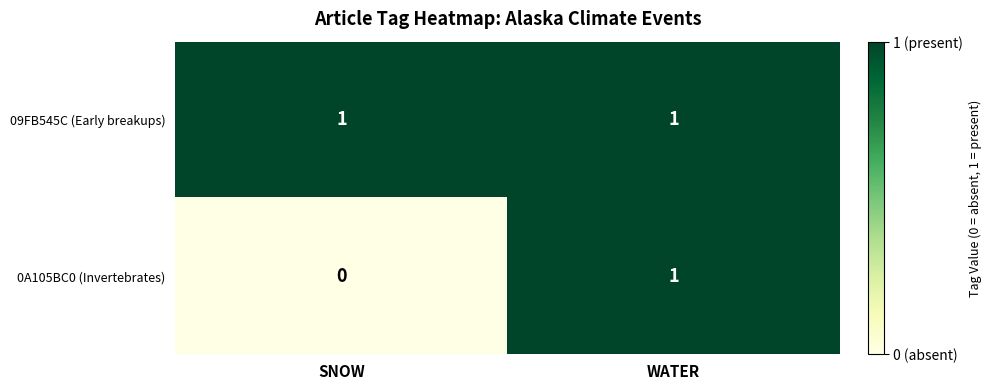

What is the total value across all series at WATER?

2